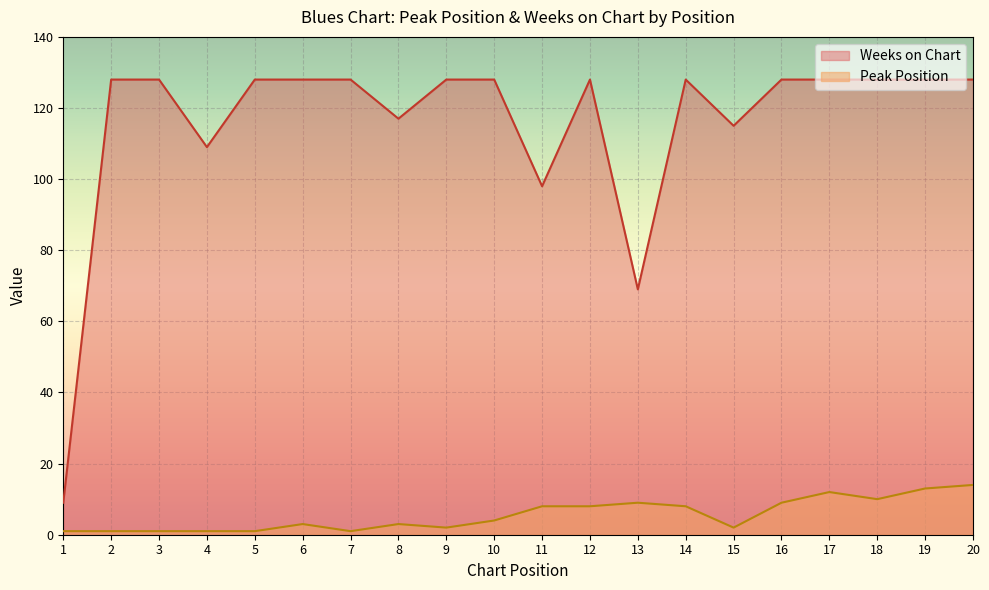

The Peak Position series shows 4 at 8. True or false?

False